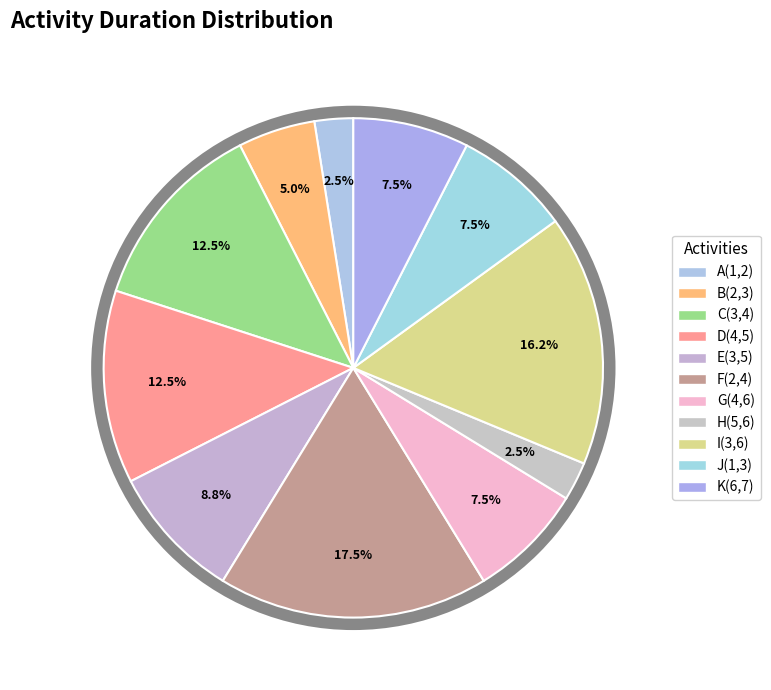

Which has a higher value, E(3,5) or D(4,5)?

D(4,5)